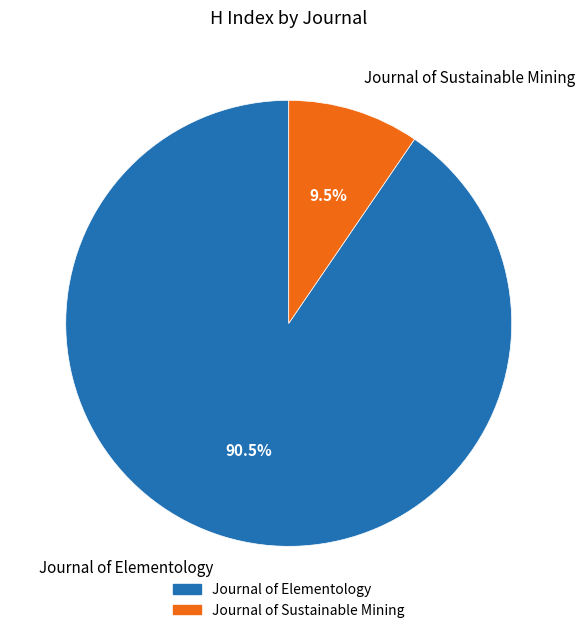

Rank the categories by value from highest to lowest.

Journal of Elementology, Journal of Sustainable Mining